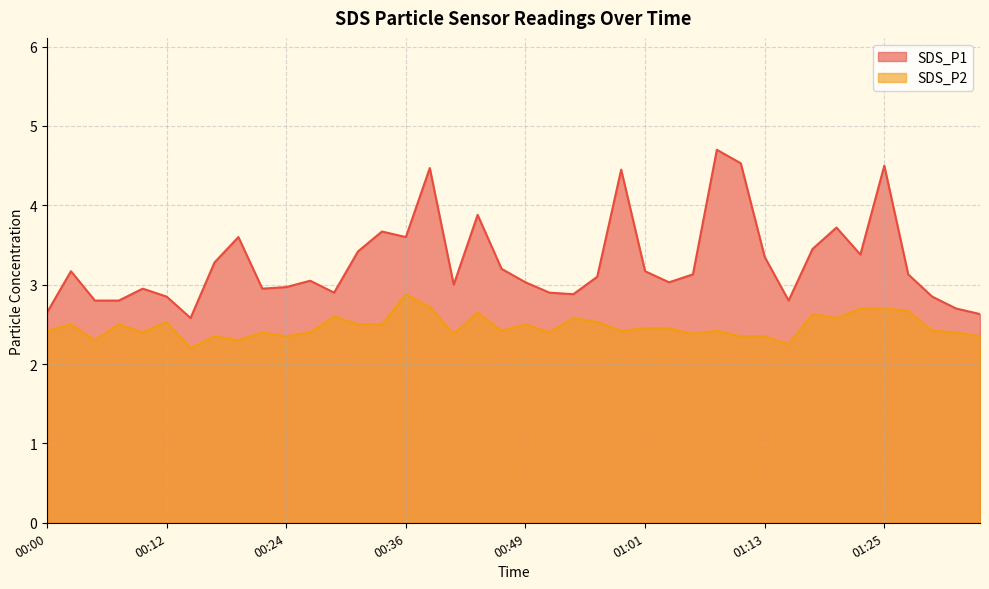

True or false: SDS_P2 and SDS_P1 cross at least once.

False